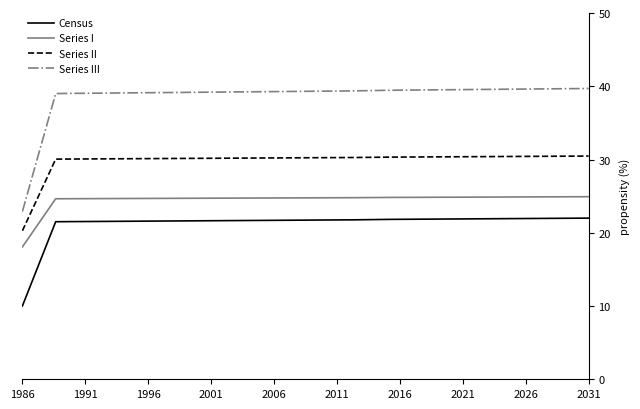

True or false: Series I and Series II intersect in this chart.

False